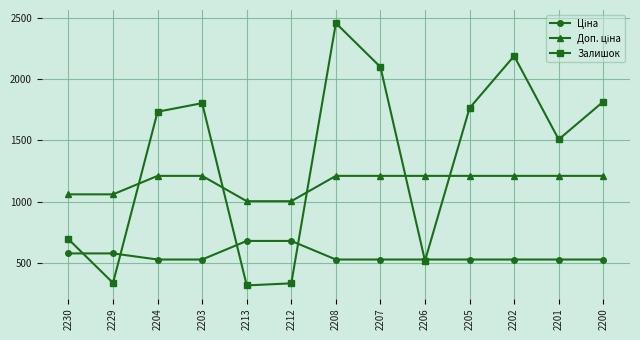

What is the maximum value for Залишок?

2457.0